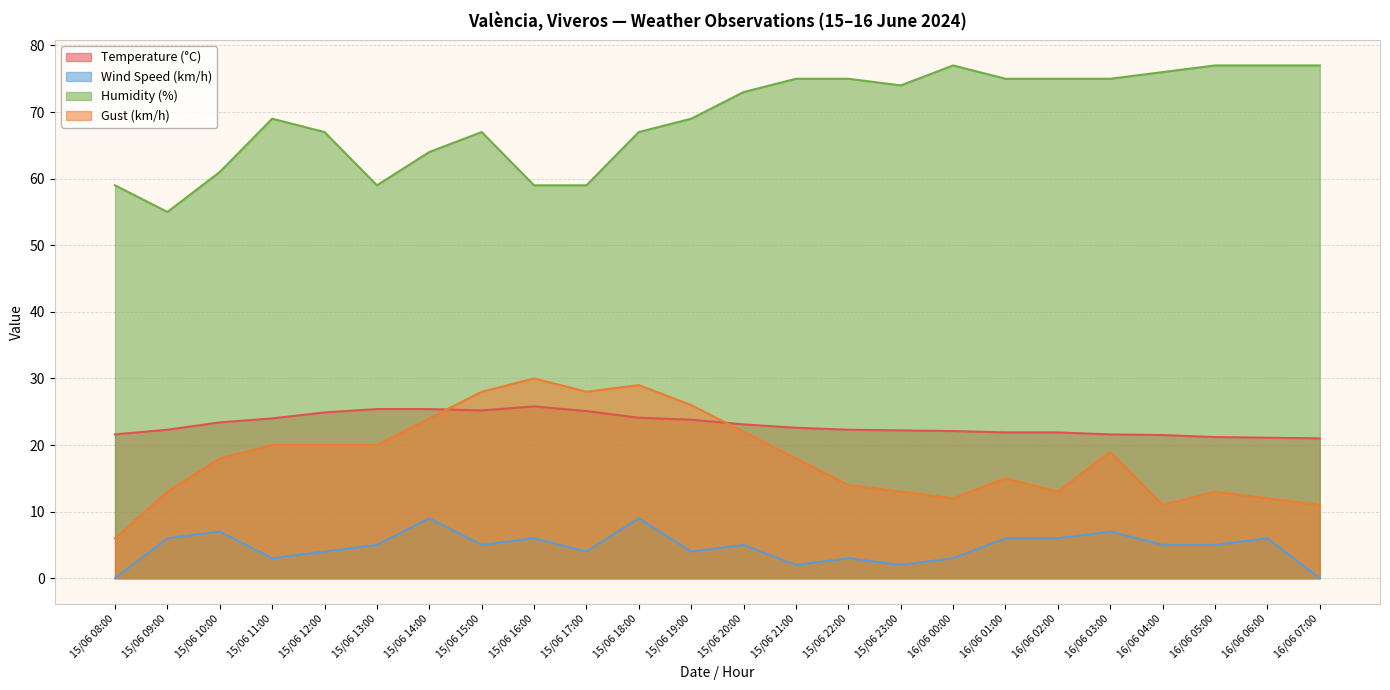

What is the difference between the Humidity (%) values at 16/06 00:00 and 16/06 02:00?

2.0